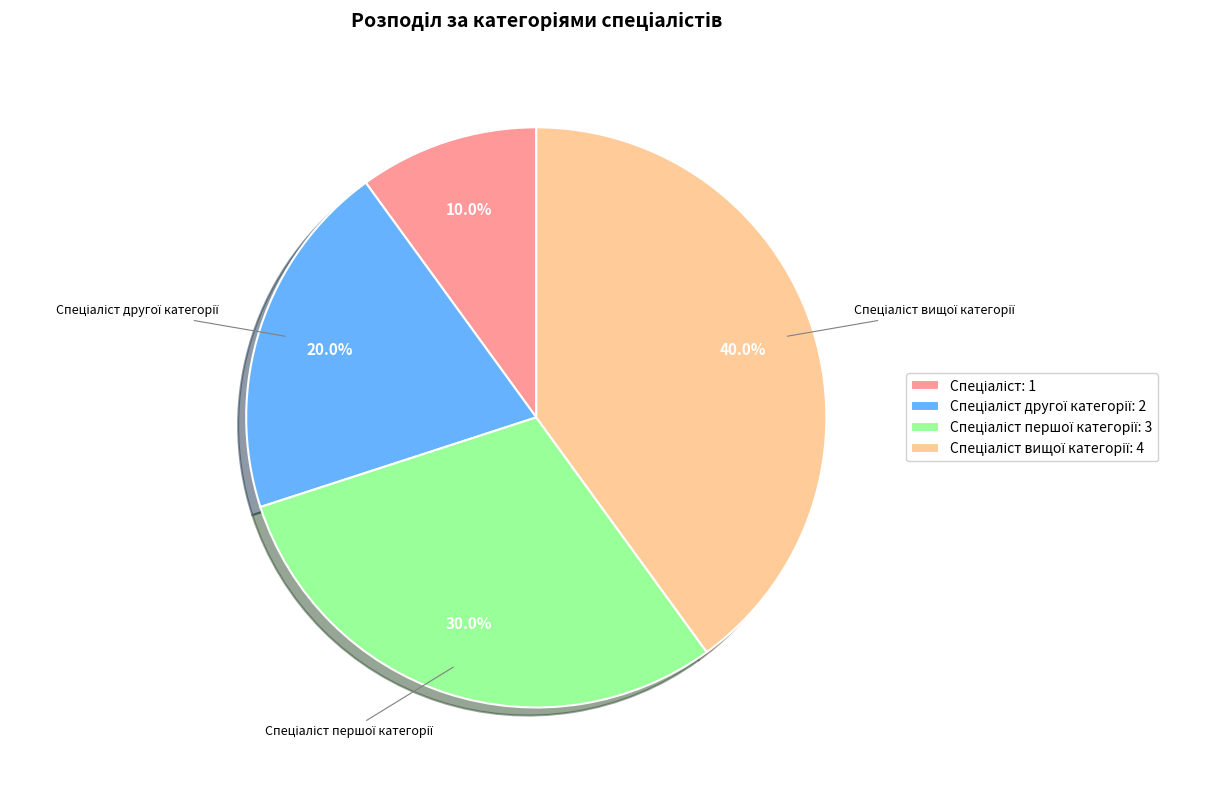

Does any single category account for the majority?

No